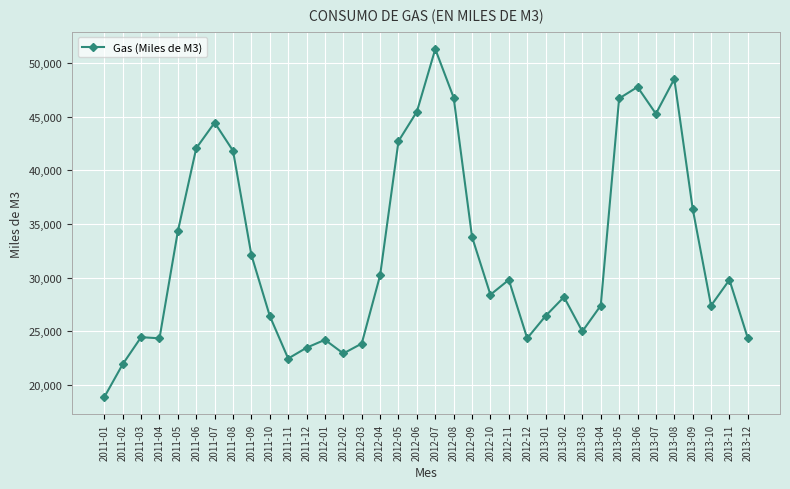

What is the smallest value displayed?

18883